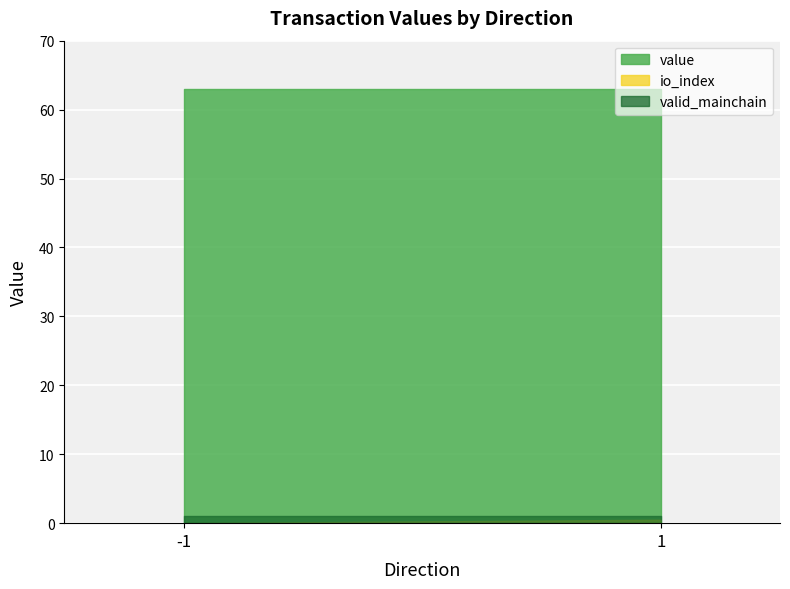

The value of io_index at 1 is 0.0. True or false?

True